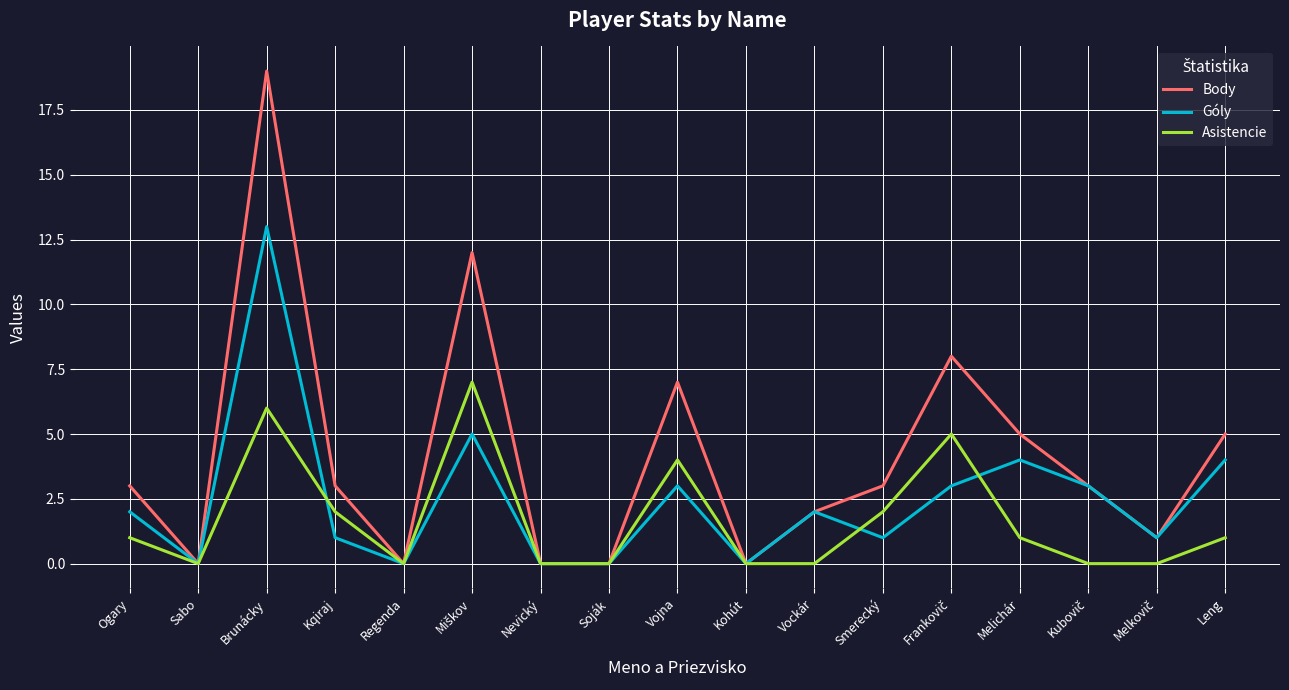

Is it true that Asistencie equals 1 at Leng?

True